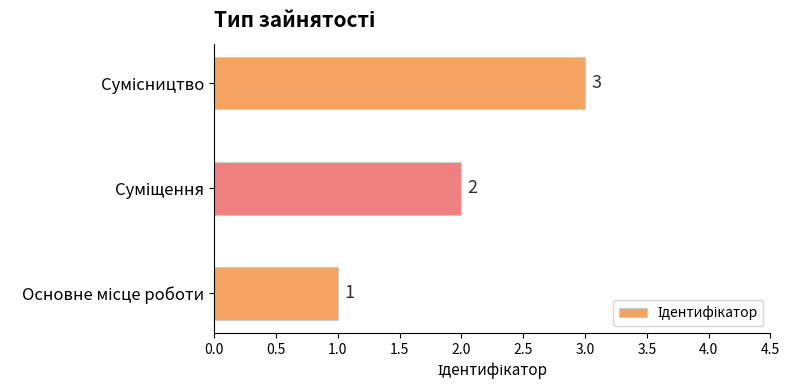

How many distinct data groups are displayed?

1